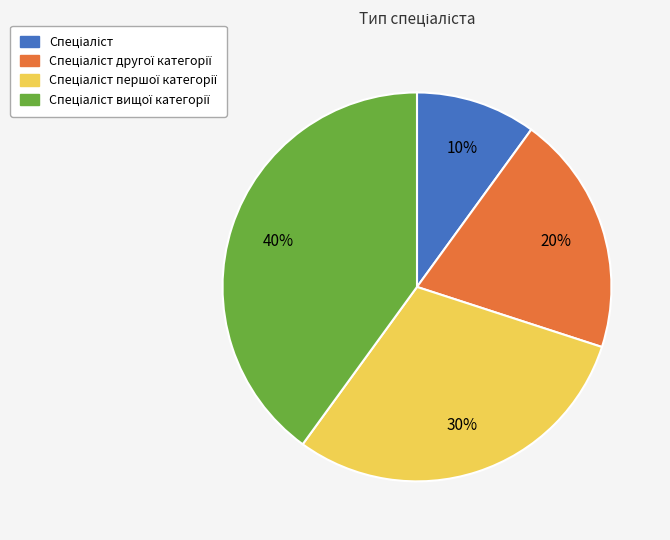

Is there any slice that represents more than half of the pie?

No